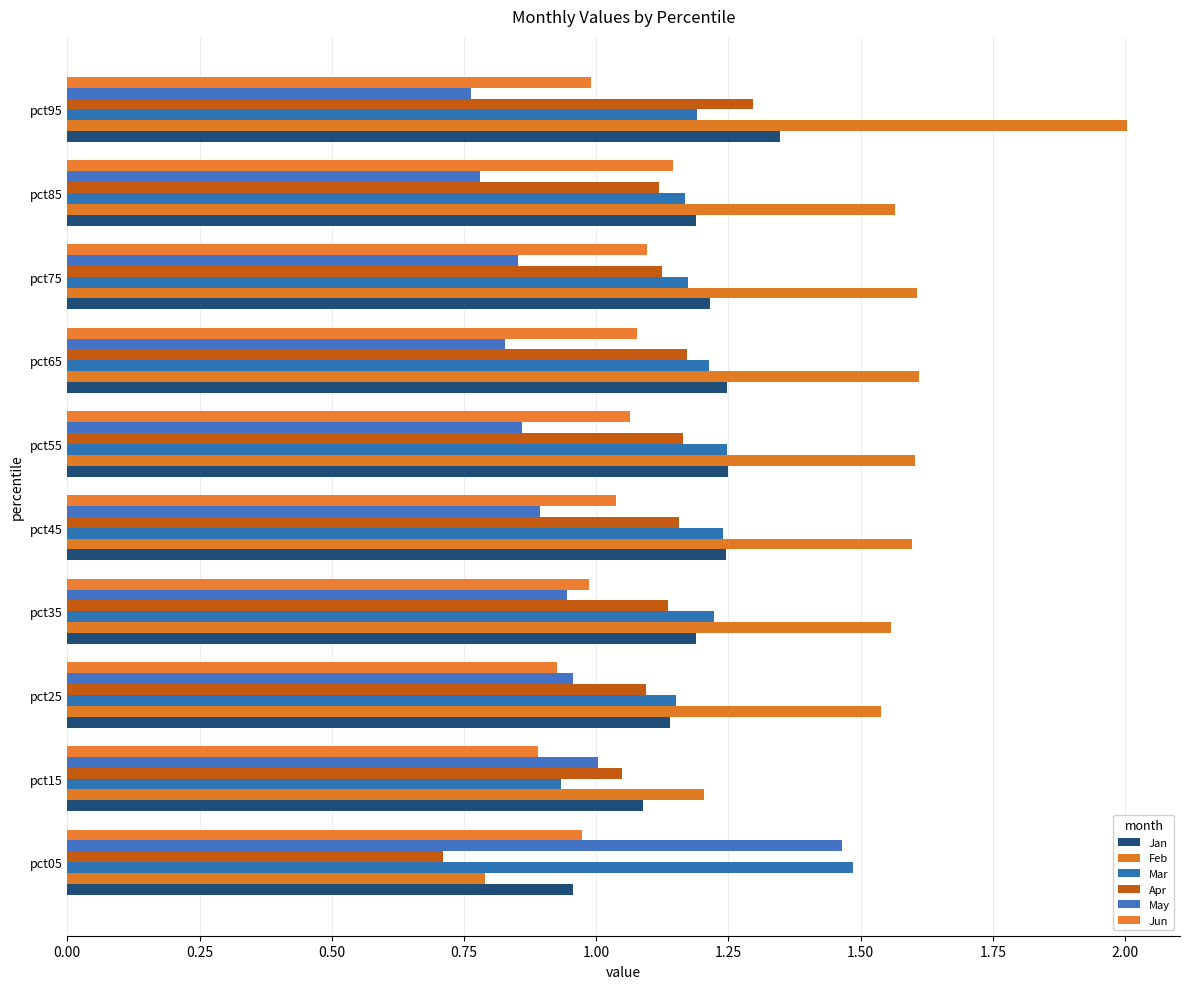

How many data points does each series have?

10